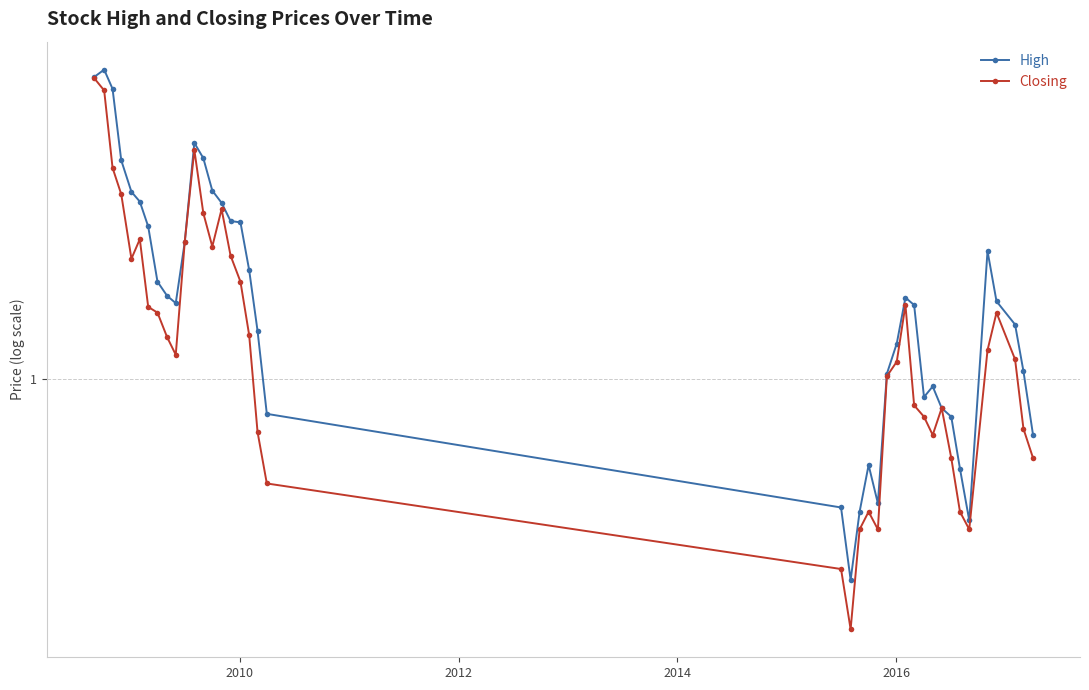

What is the sum of all High values?

59.4